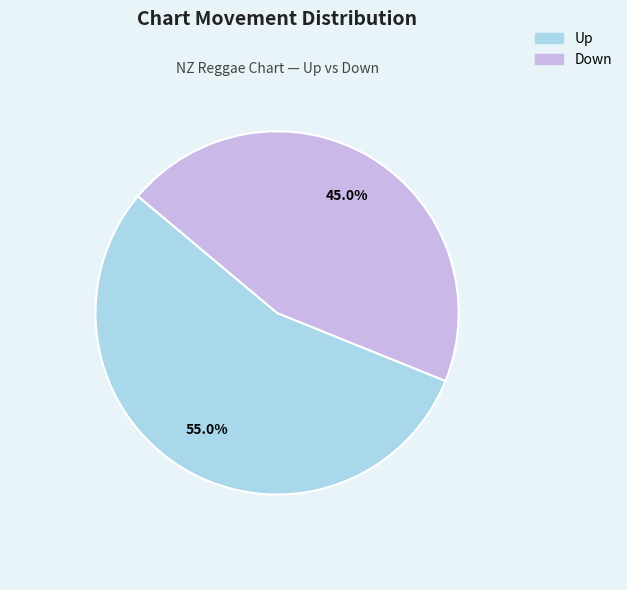

Is there any slice that represents more than half of the pie?

Yes